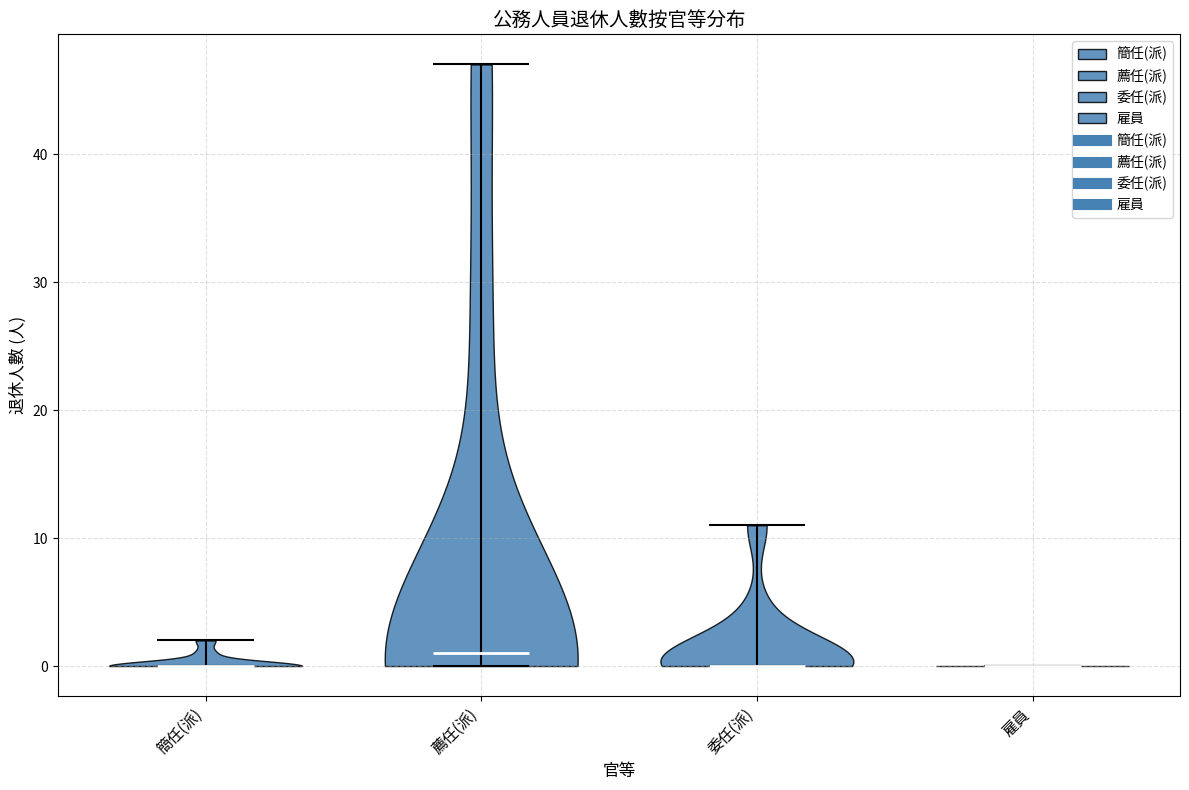

Reading left to right, read every violin against the y-axis: where its median line is, and the lowest and highest points it reaches. The values are not printed on the chart, so give them approximately, as read against the axis.

簡任(派): median line 0, lowest point 0, highest point 2
薦任(派): median line 1, lowest point 0, highest point 47
委任(派): median line 0, lowest point 0, highest point 11
雇員: median line 0, lowest point 0, highest point 0